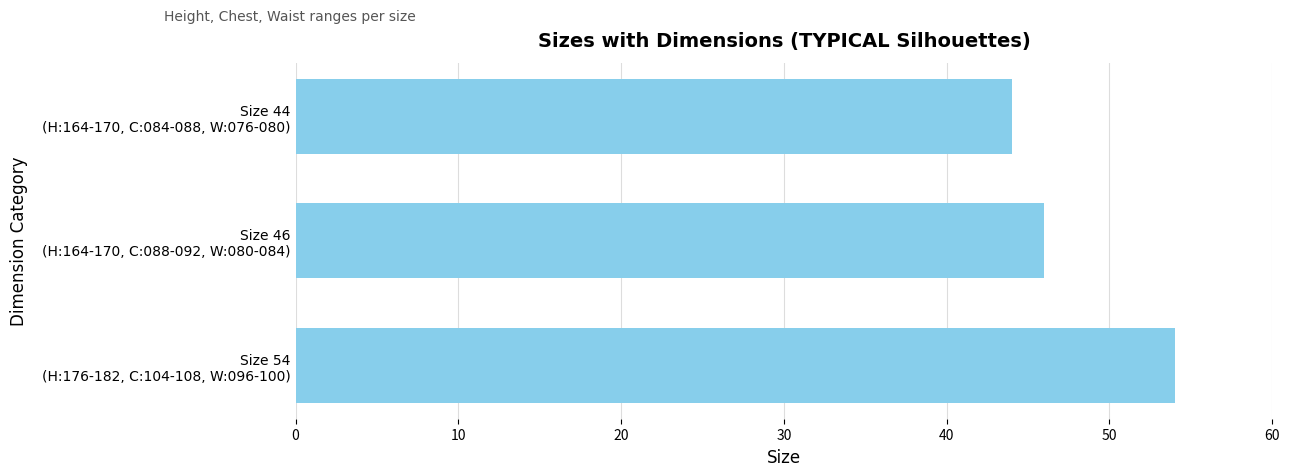

Which category has the highest value across all series?

Size 54
(H:176-182, C:104-108, W:096-100)